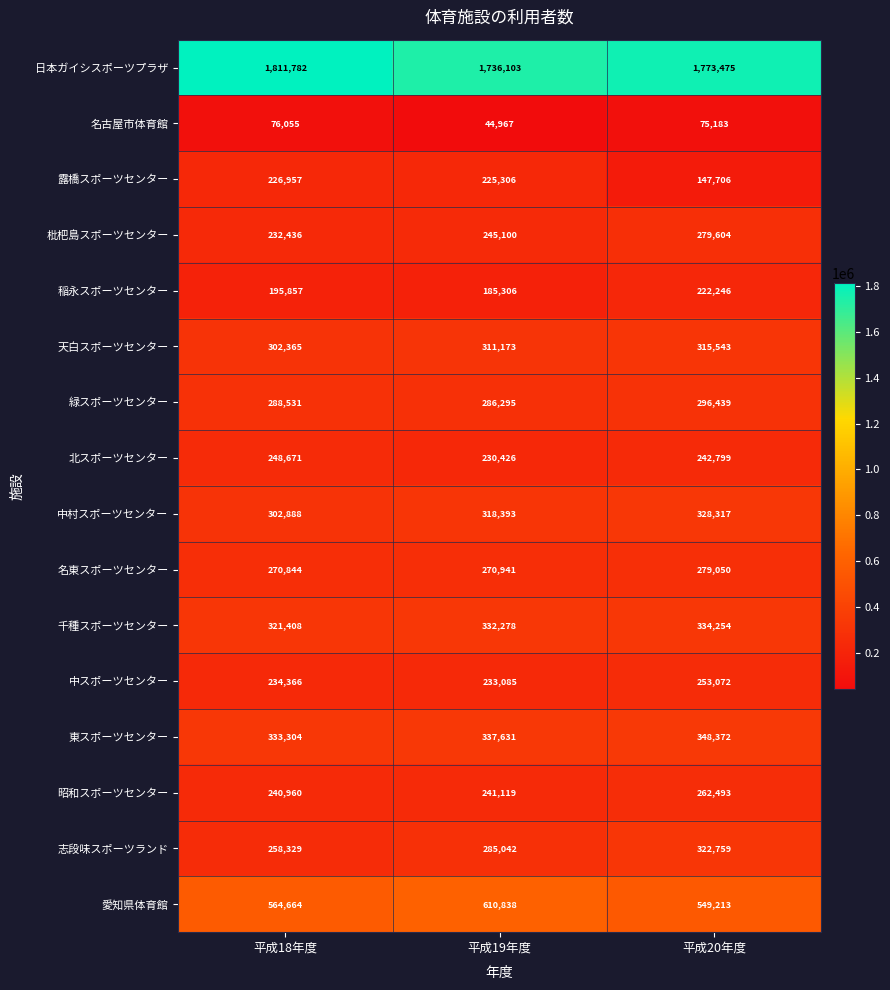

Which series has the widest spread of values?

露橋スポーツセンター